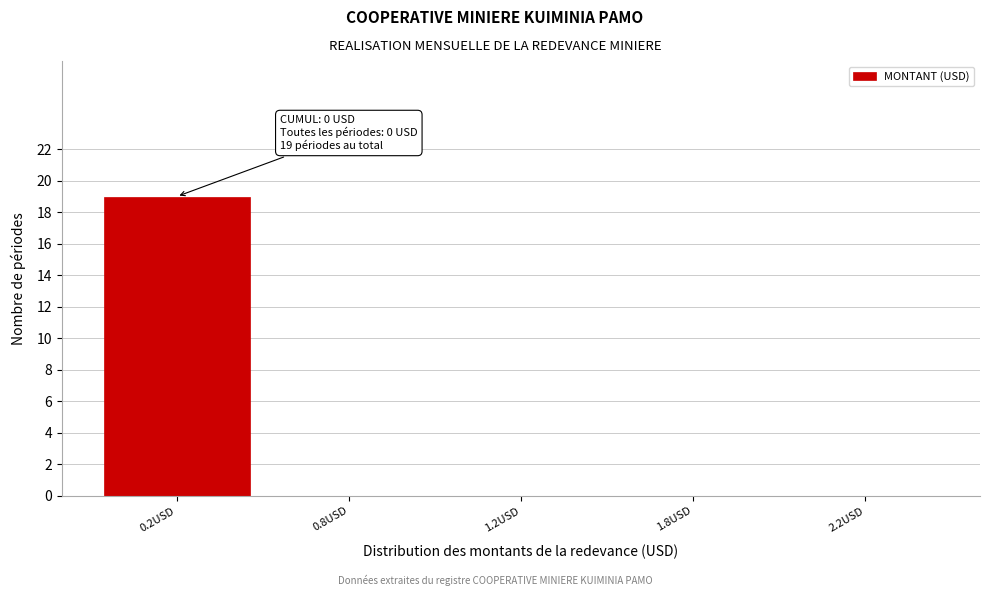

Reading left to right, what are all the values shown in this chart?

0.2USD=19	0.8USD=0	1.2USD=0	1.8USD=0	2.2USD=0